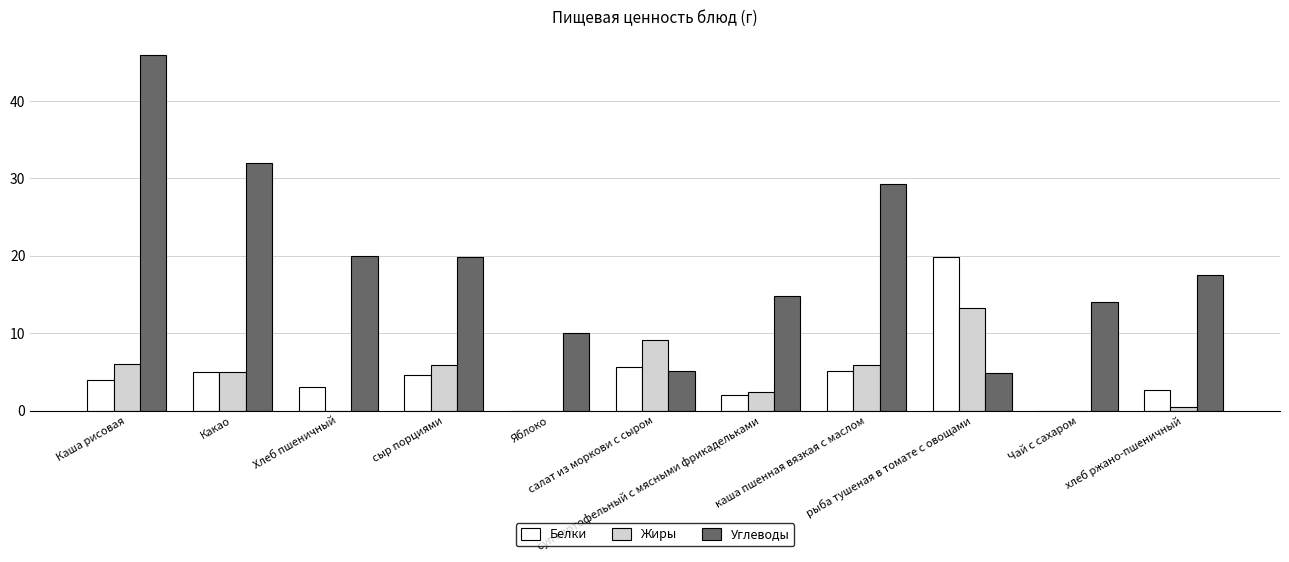

True or false: Белки has a value of 2.6 at хлеб ржано-пшеничный.

True